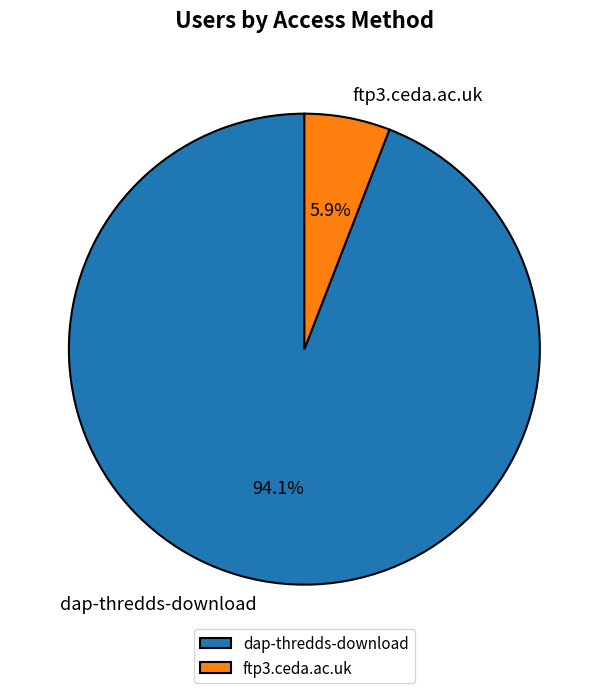

Combined, what portion of the pie is ftp3.ceda.ac.uk and dap-thredds-download?

100.0%